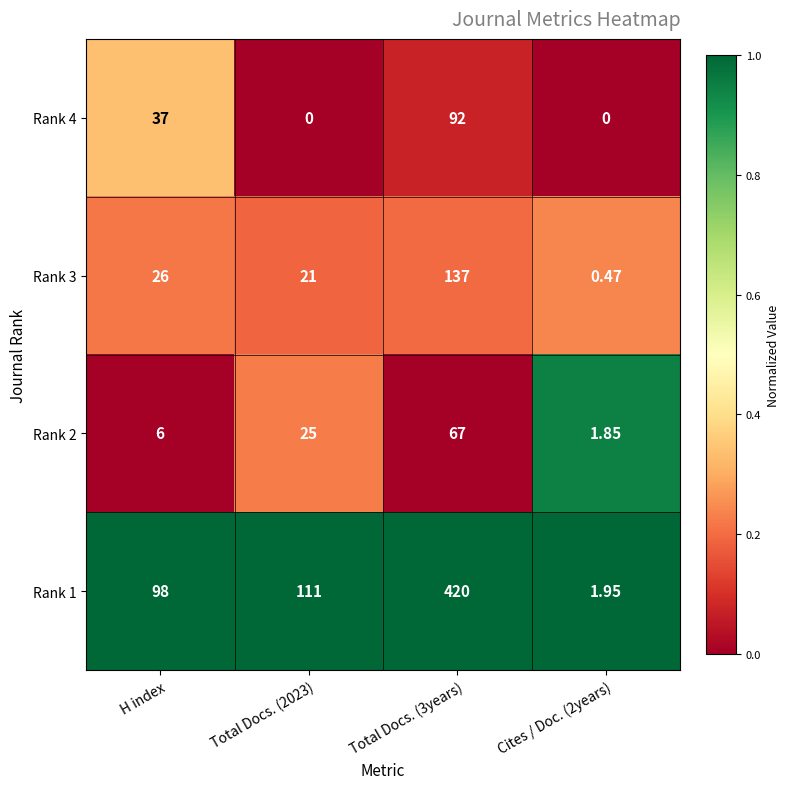

At how many categories does at least one series exceed 0?

4